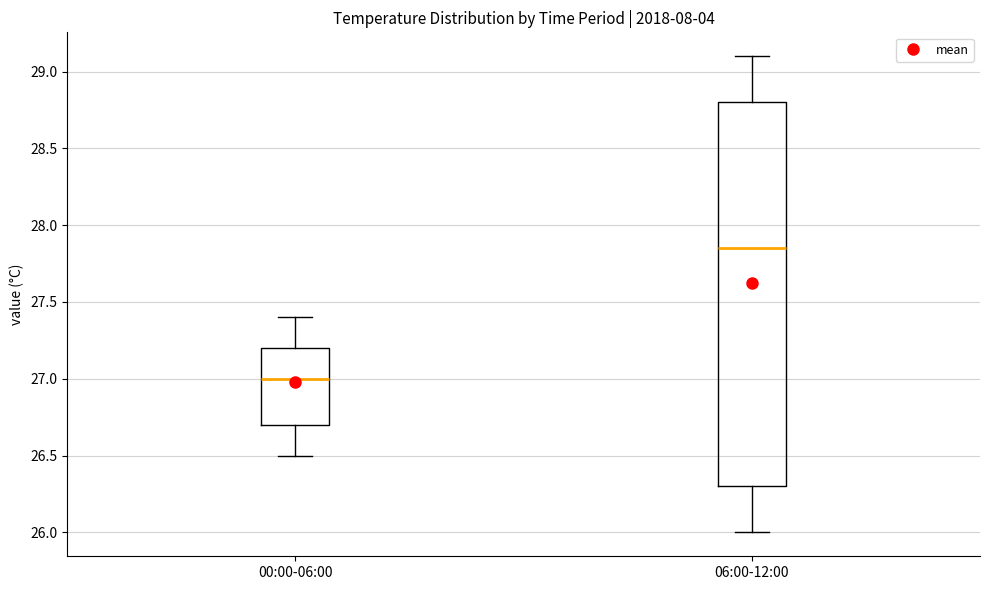

Reading left to right, transcribe this box plot: for each box, give where its median line is, the range the box spans, and where its two whiskers end, as read against the y-axis. The values are not printed on the chart, so give them approximately, as read against the axis.

00:00-06:00: median 27.00, box 26.70 to 27.20, whiskers 26.50 to 27.40
06:00-12:00: median 27.85, box 26.30 to 28.80, whiskers 26.00 to 29.10